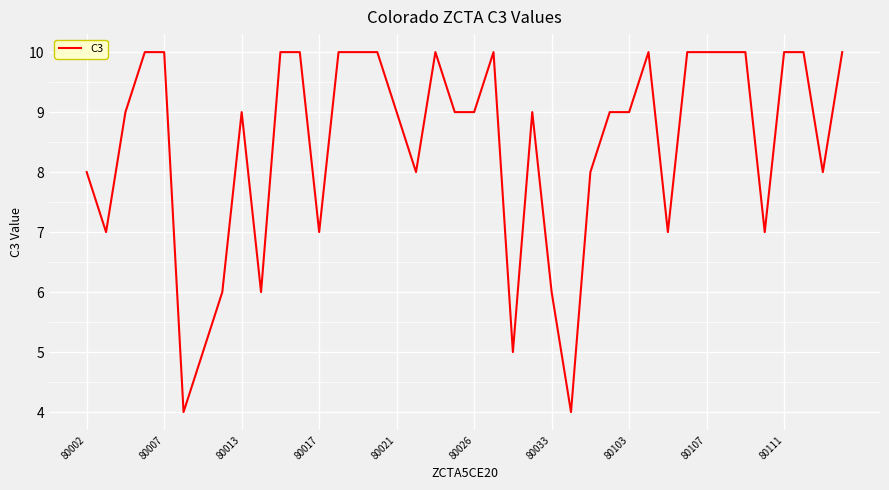

What is the sum of all values?

338